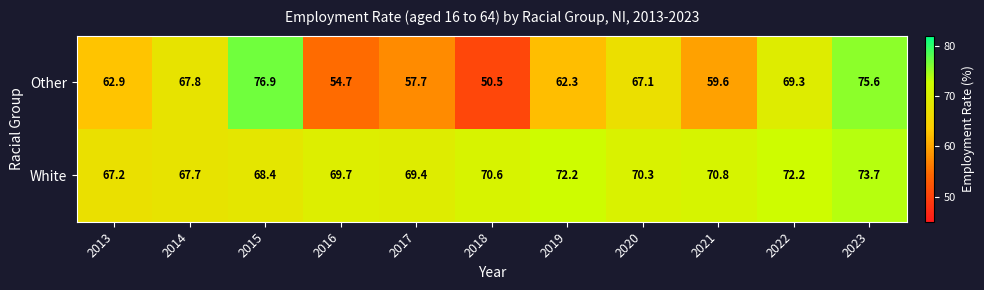

Which label corresponds to the smallest value in the chart?

2018